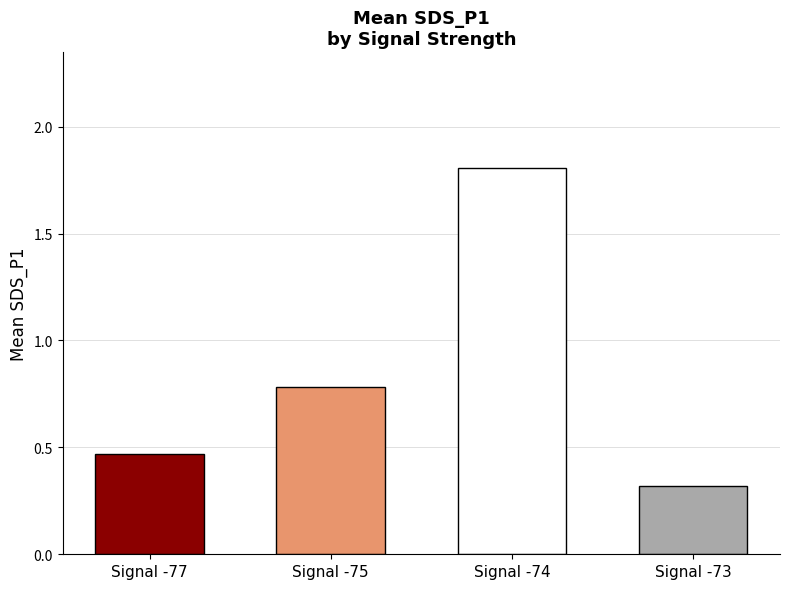

What is the value of the 3rd bar from the left?

1.8